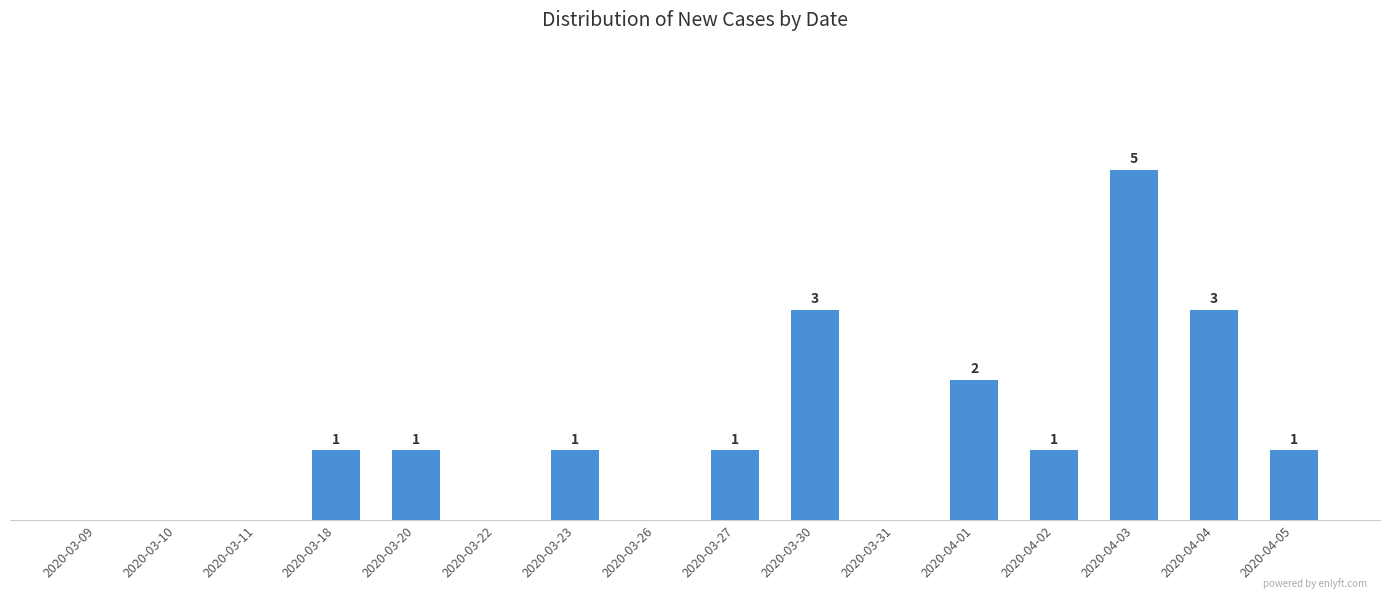

Which category has the highest value across all series?

2020-04-03